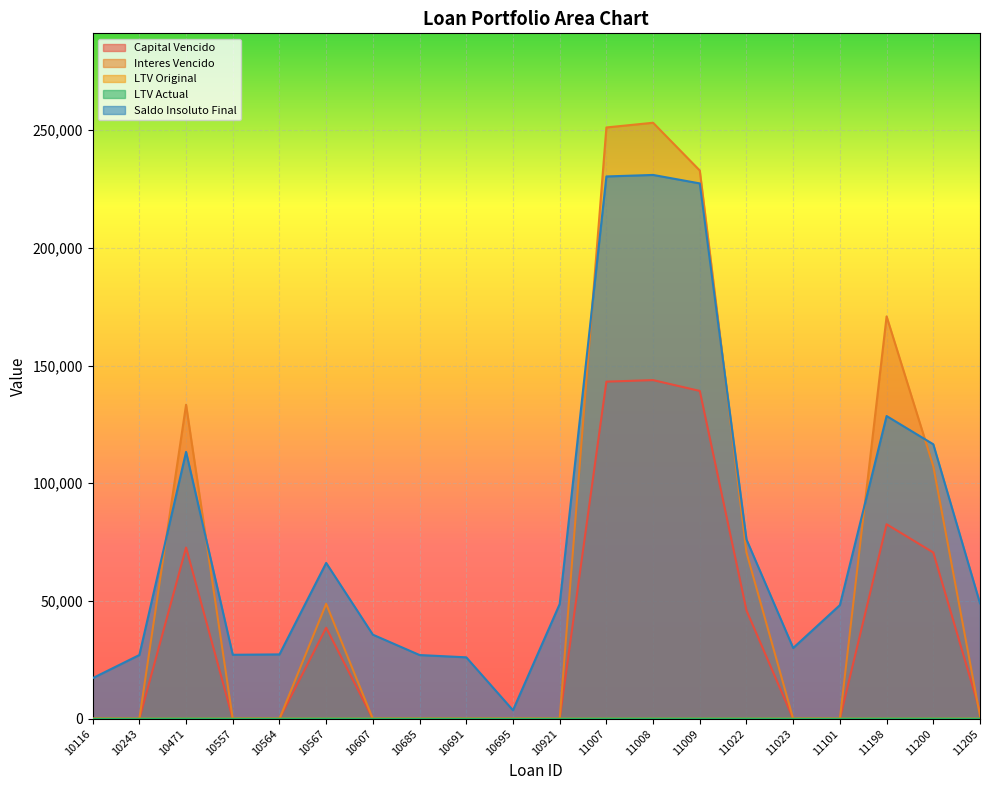

What is the difference between the highest and lowest values at 11023?

30072.6